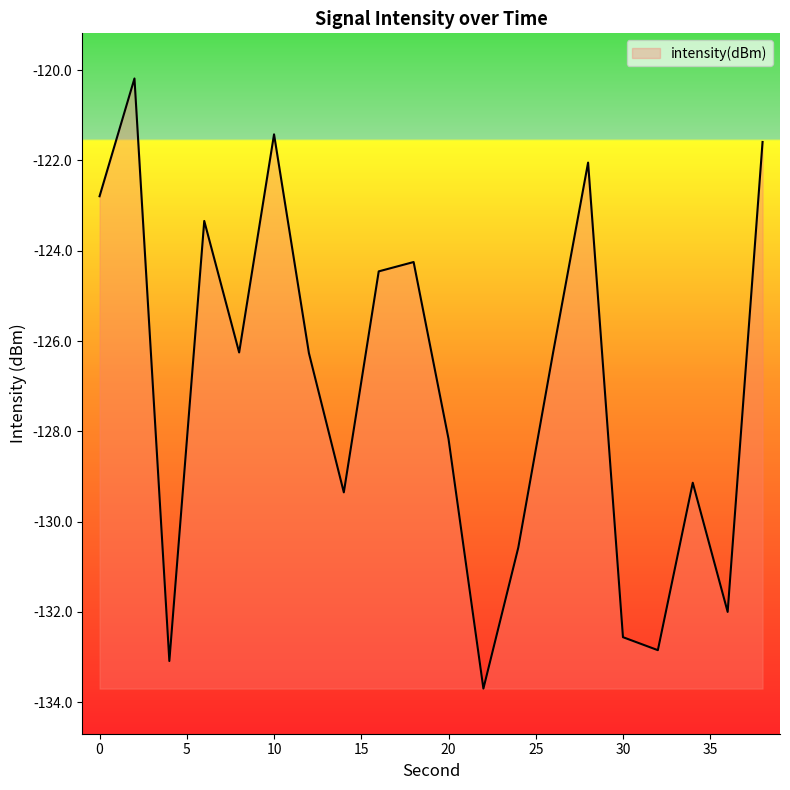

What is the difference between the maximum and minimum values?

13.5